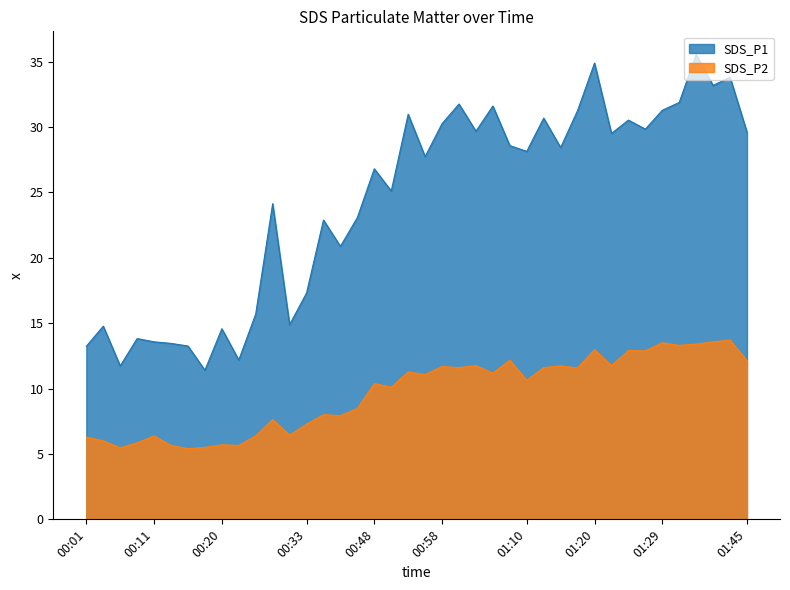

At which label does SDS_P2 first exceed 11?

00:53